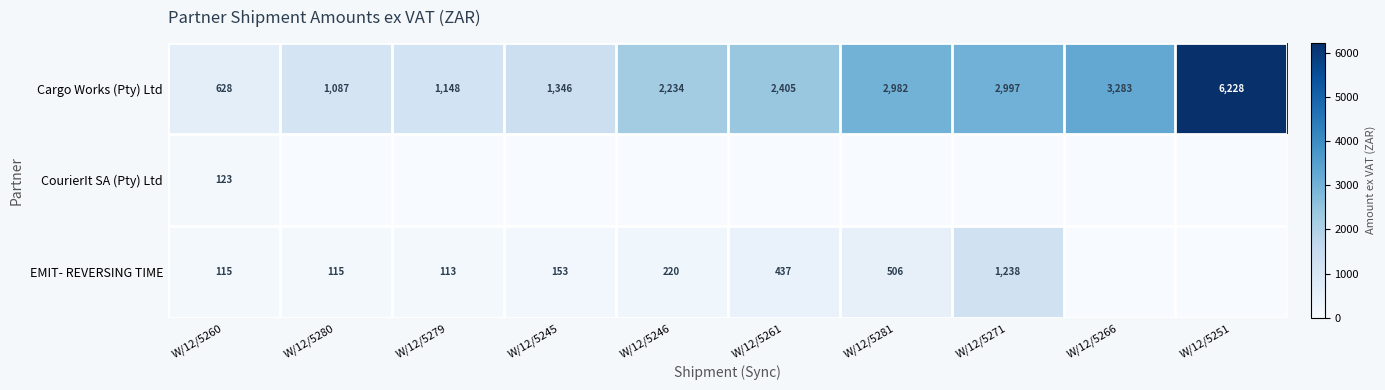

At which label is Cargo Works (Pty) Ltd closest to 3428?

W/12/5266